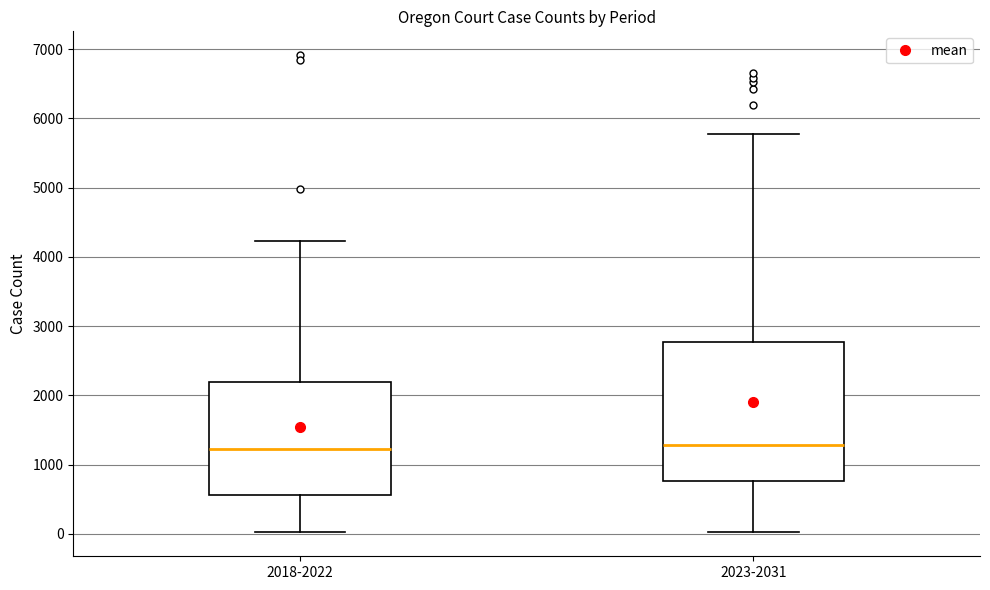

Where does the lower whisker of the box for 2023-2031 end on the y-axis? The values are not printed on the chart, so give them approximately, as read against the axis.

0